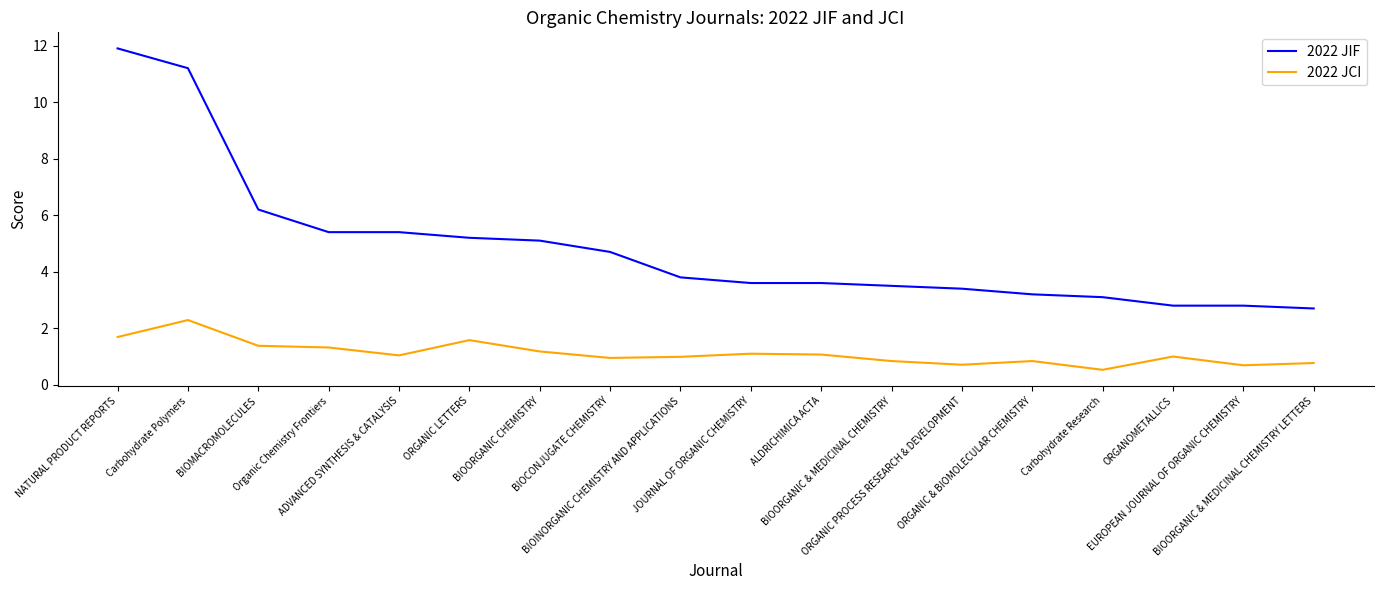

The 2022 JCI series shows 1.1 at ALDRICHIMICA ACTA. True or false?

True